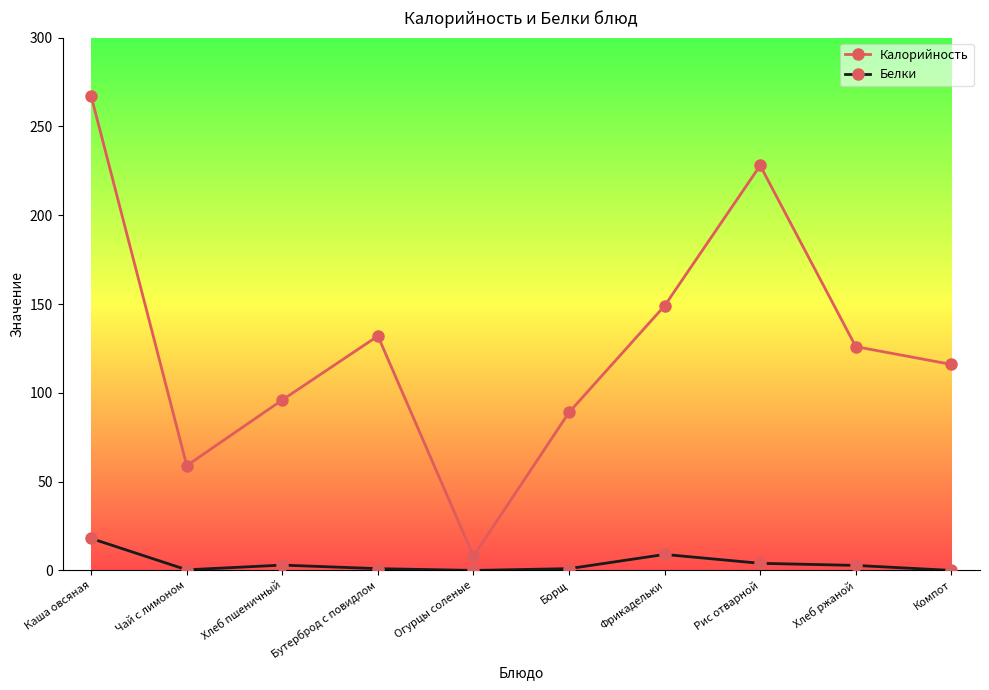

At Чай с лимоном, list the series in order from largest to smallest.

Калорийность, Белки